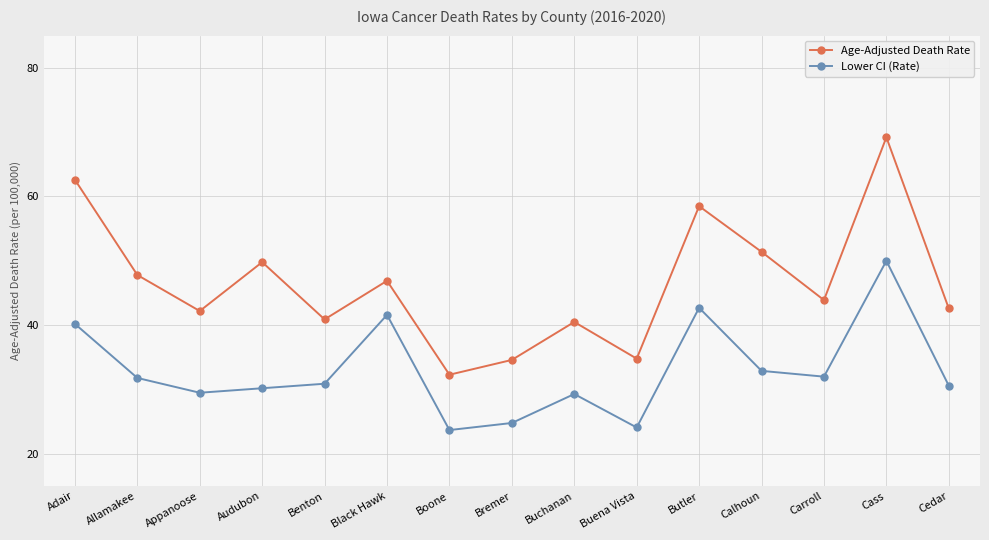

List the series in order of their peak value, lowest first.

Lower CI (Rate), Age-Adjusted Death Rate